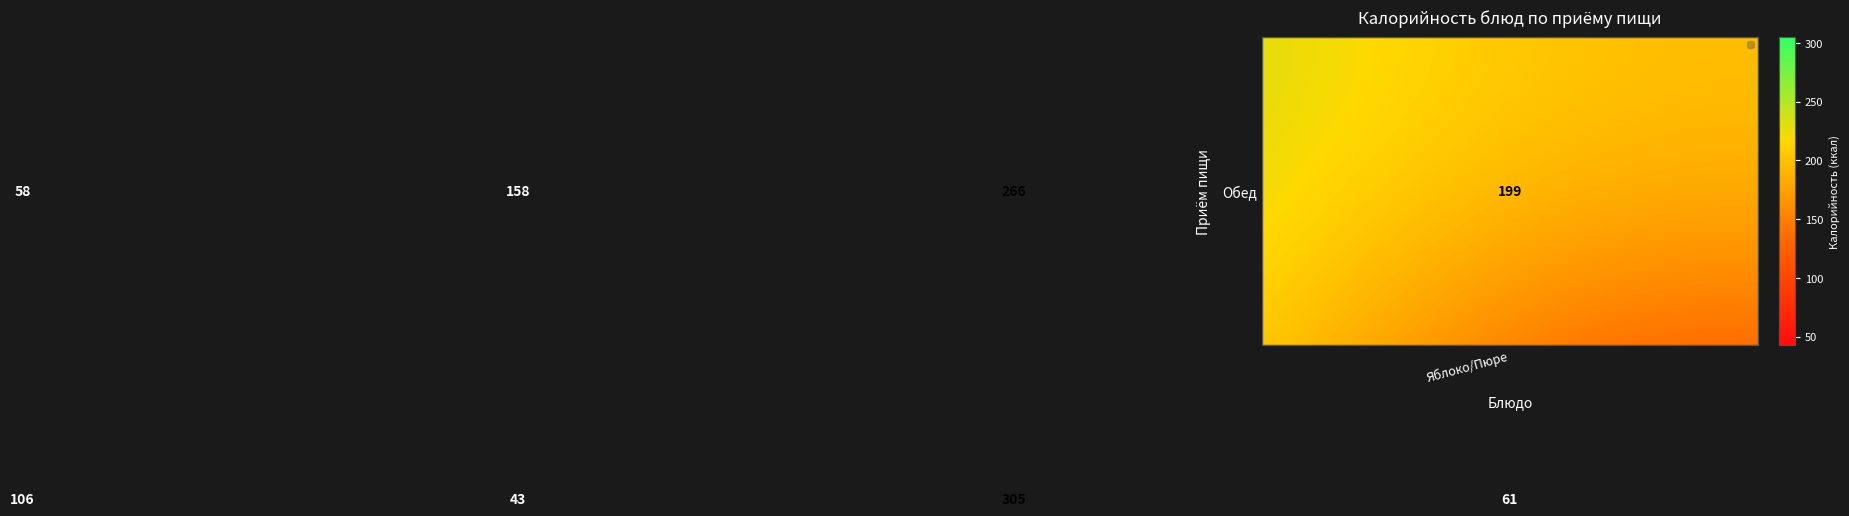

What is the greatest value displayed?

305